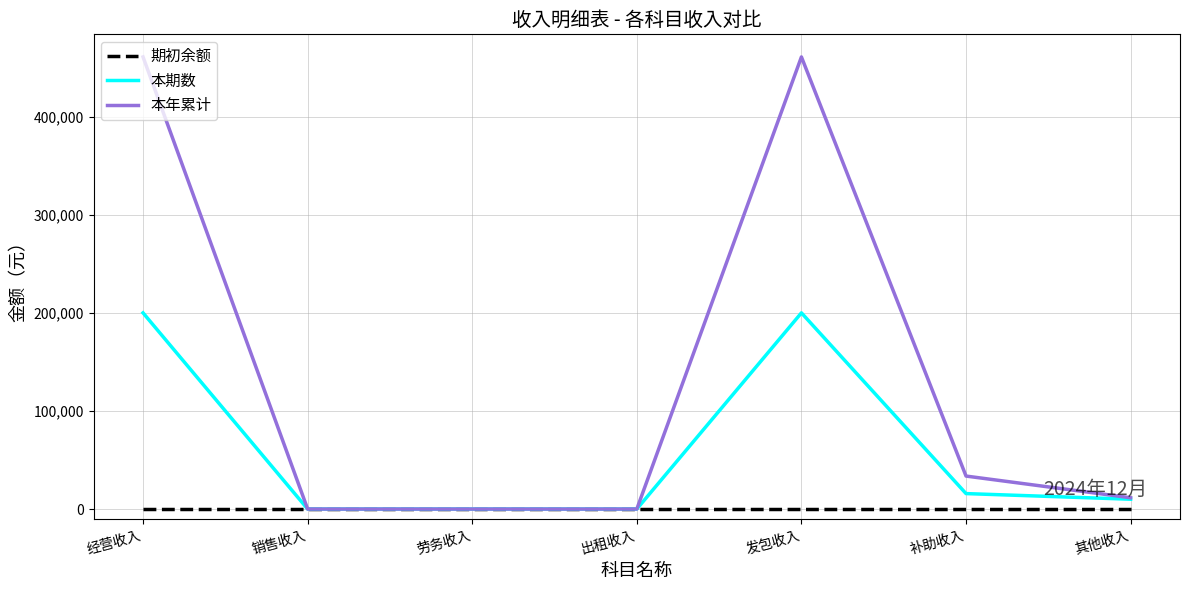

Count the number of categories in the chart.

7